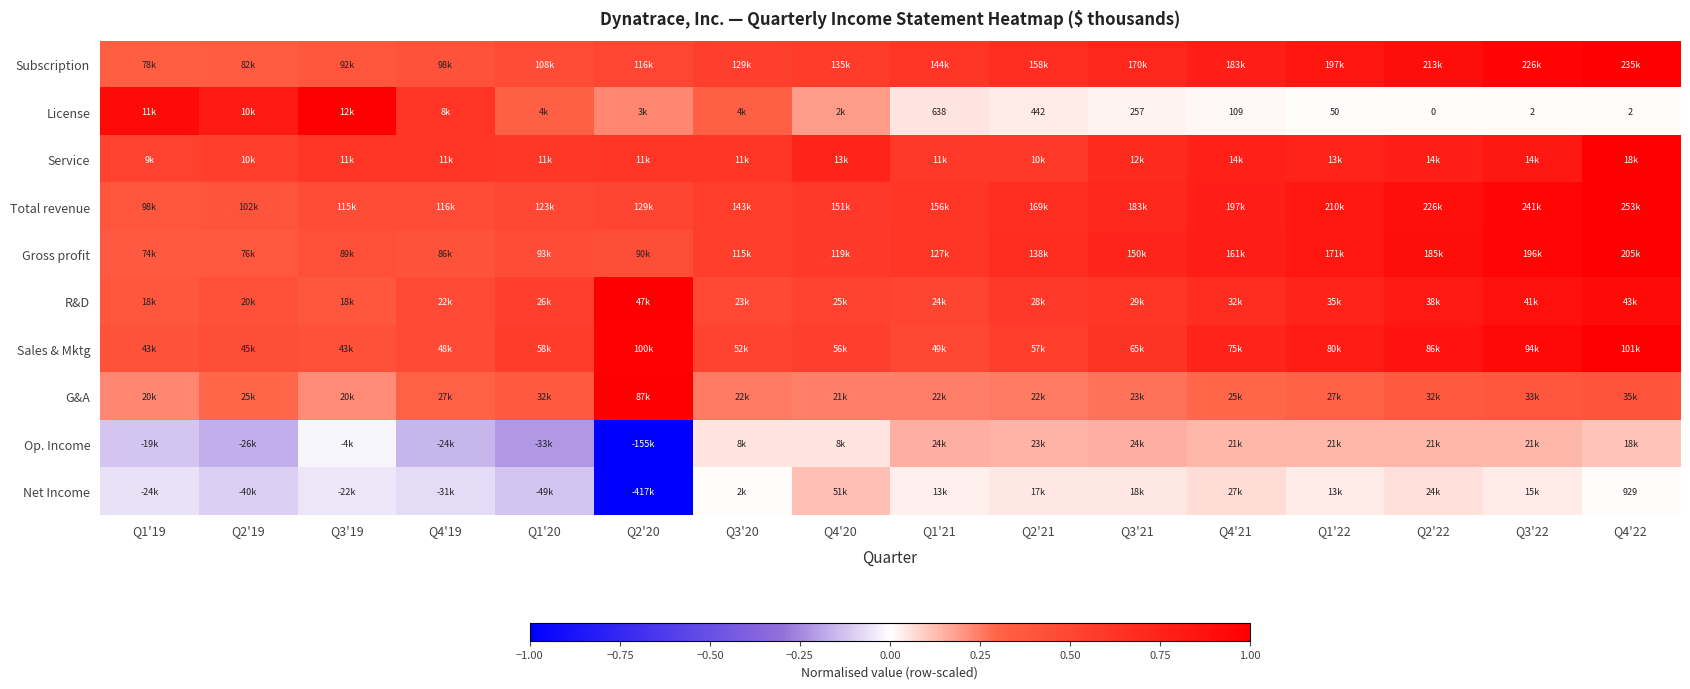

Between Q1'22 and Q3'22, which is larger?

Q3'22